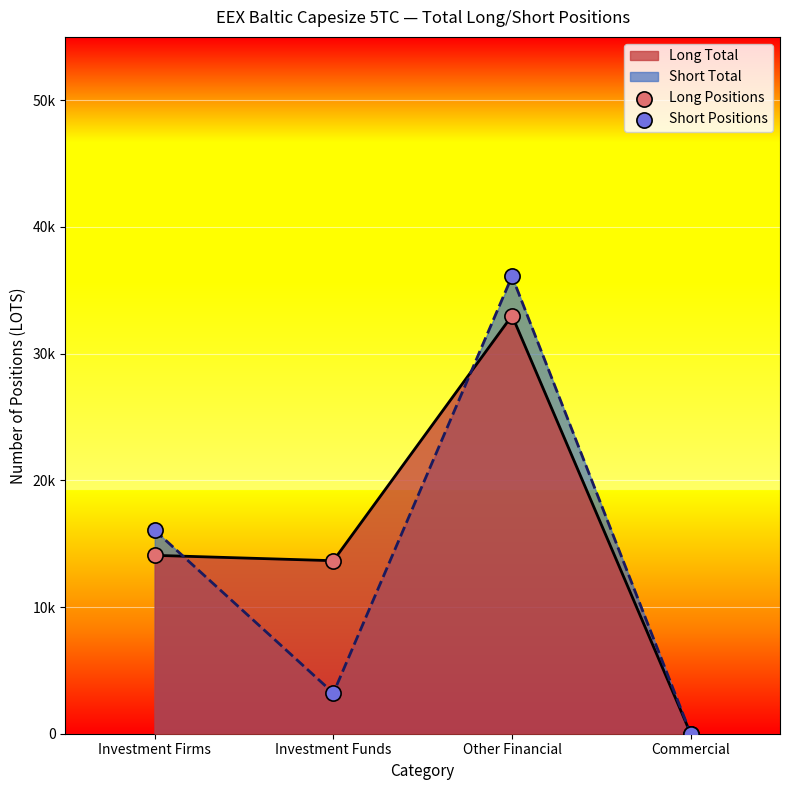

At which category is the sum across all series the highest?

Other Financial